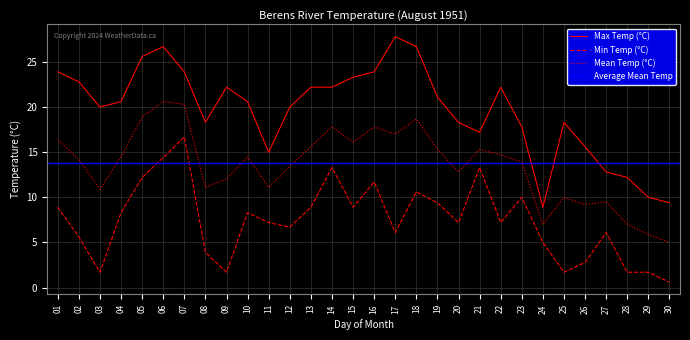

Reading right to left, extract all data points from this chart.

Max Temp (°C): 9.4	10.0	12.2	12.8	15.6	18.3	8.9	17.8	22.2	17.2	18.3	21.1	26.7	27.8	23.9	23.3	22.2	22.2	20.0	15.0	20.6	22.2	18.3	23.9	26.7	25.6	20.6	20.0	22.8	23.9
Min Temp (°C): 0.6	1.7	1.7	6.1	2.8	1.7	5.0	10.0	7.2	13.3	7.2	9.4	10.6	6.1	11.7	8.9	13.3	8.9	6.7	7.2	8.3	1.7	3.9	16.7	14.4	12.2	8.3	1.7	5.6	8.9
Mean Temp (°C): 5.0	5.9	7.0	9.5	9.2	10.0	7.0	13.9	14.7	15.3	12.8	15.3	18.7	17.0	17.8	16.1	17.8	15.6	13.4	11.1	14.5	12.0	11.1	20.3	20.6	18.9	14.5	10.9	14.2	16.4